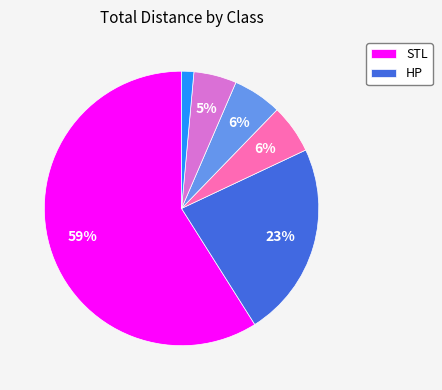

Is there a majority slice in this chart?

Yes